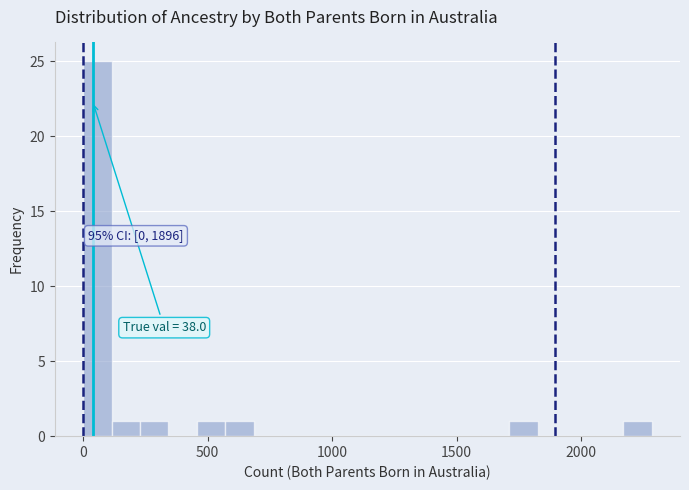

Around what value on the x-axis is the tallest bar? Give the approximate position of its centre, as read against the axis.

50